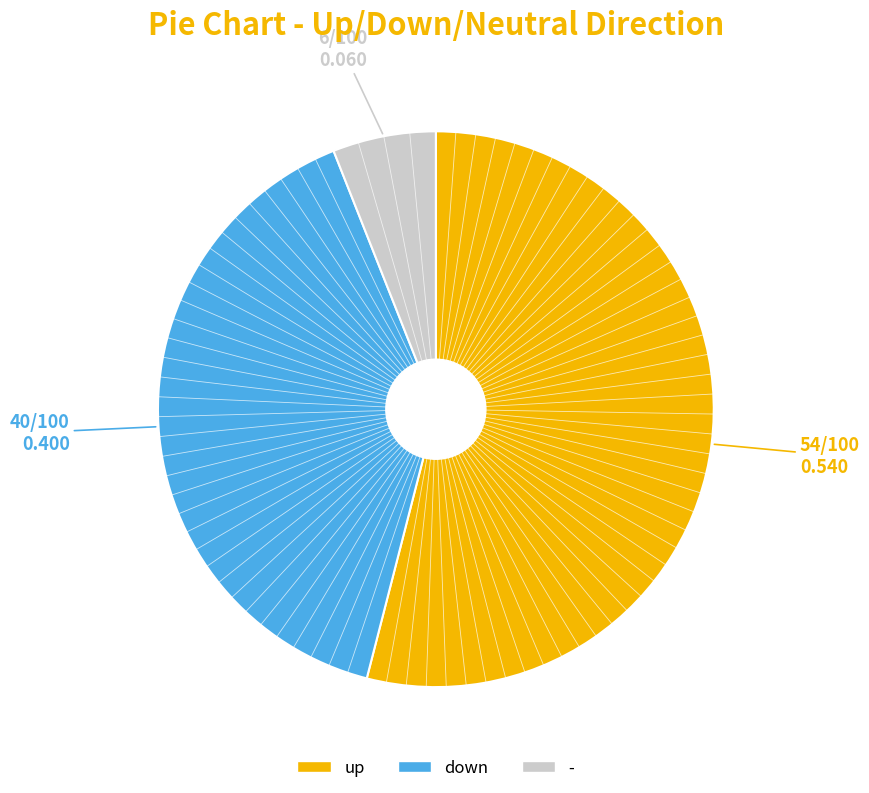

Does up represent more than half of the total?

Yes